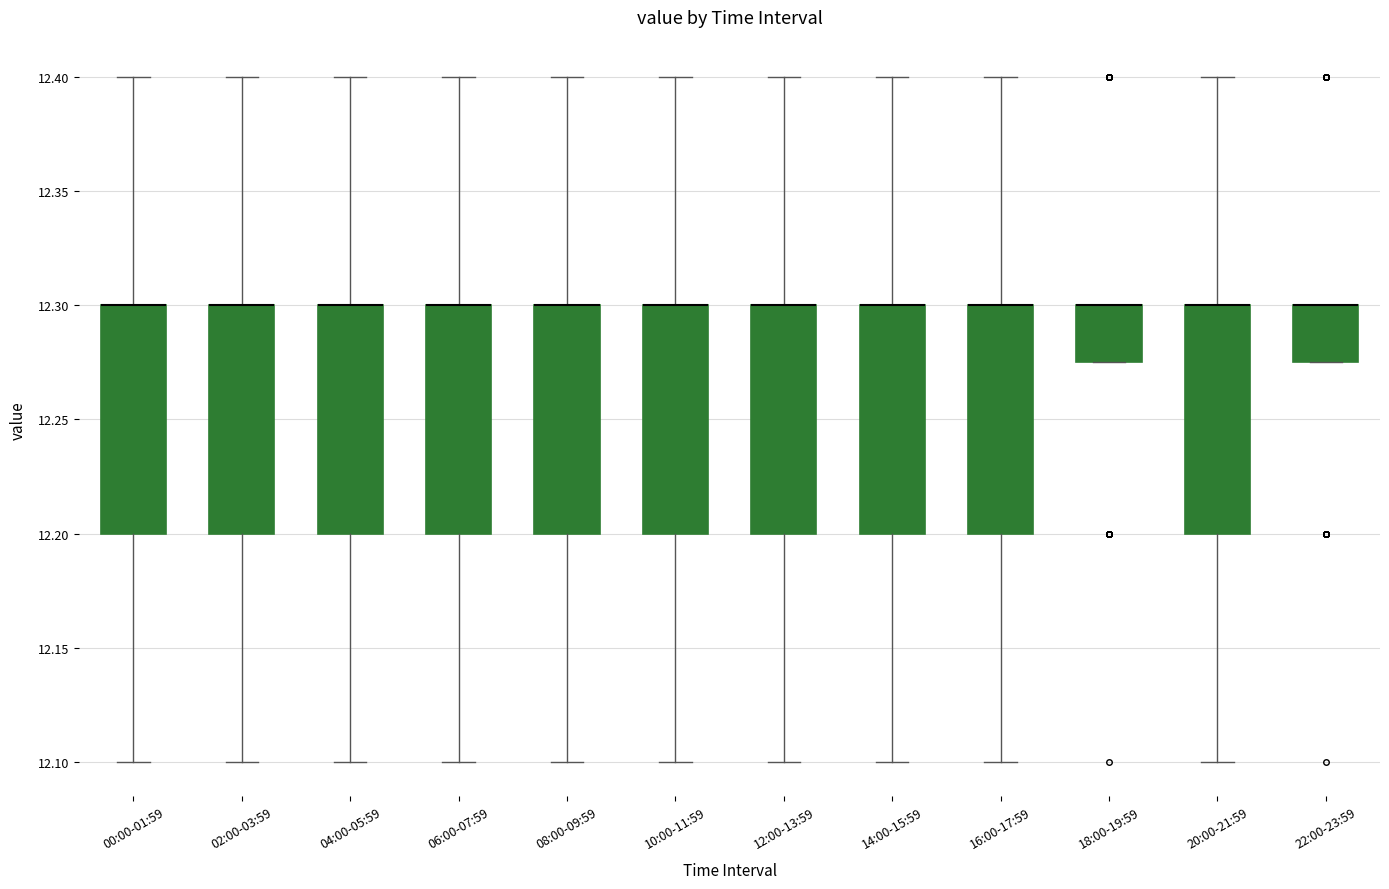

Reading left to right, read every box against the y-axis: the position of its median line, the range the box covers, and the ends of its whiskers. The values are not printed on the chart, so give them approximately, as read against the axis.

00:00-01:59: median 12.300 (drawn on the box's upper edge), box 12.200 to 12.300, whiskers 12.100 to 12.400
02:00-03:59: median 12.300 (drawn on the box's upper edge), box 12.200 to 12.300, whiskers 12.100 to 12.400
04:00-05:59: median 12.300 (drawn on the box's upper edge), box 12.200 to 12.300, whiskers 12.100 to 12.400
06:00-07:59: median 12.300 (drawn on the box's upper edge), box 12.200 to 12.300, whiskers 12.100 to 12.400
08:00-09:59: median 12.300 (drawn on the box's upper edge), box 12.200 to 12.300, whiskers 12.100 to 12.400
10:00-11:59: median 12.300 (drawn on the box's upper edge), box 12.200 to 12.300, whiskers 12.100 to 12.400
12:00-13:59: median 12.300 (drawn on the box's upper edge), box 12.200 to 12.300, whiskers 12.100 to 12.400
14:00-15:59: median 12.300 (drawn on the box's upper edge), box 12.200 to 12.300, whiskers 12.100 to 12.400
16:00-17:59: median 12.300 (drawn on the box's upper edge), box 12.200 to 12.300, whiskers 12.100 to 12.400
18:00-19:59: median 12.300 (drawn on the box's upper edge), box 12.275 to 12.300, whiskers 12.275 to 12.300
20:00-21:59: median 12.300 (drawn on the box's upper edge), box 12.200 to 12.300, whiskers 12.100 to 12.400
22:00-23:59: median 12.300 (drawn on the box's upper edge), box 12.275 to 12.300, whiskers 12.275 to 12.300